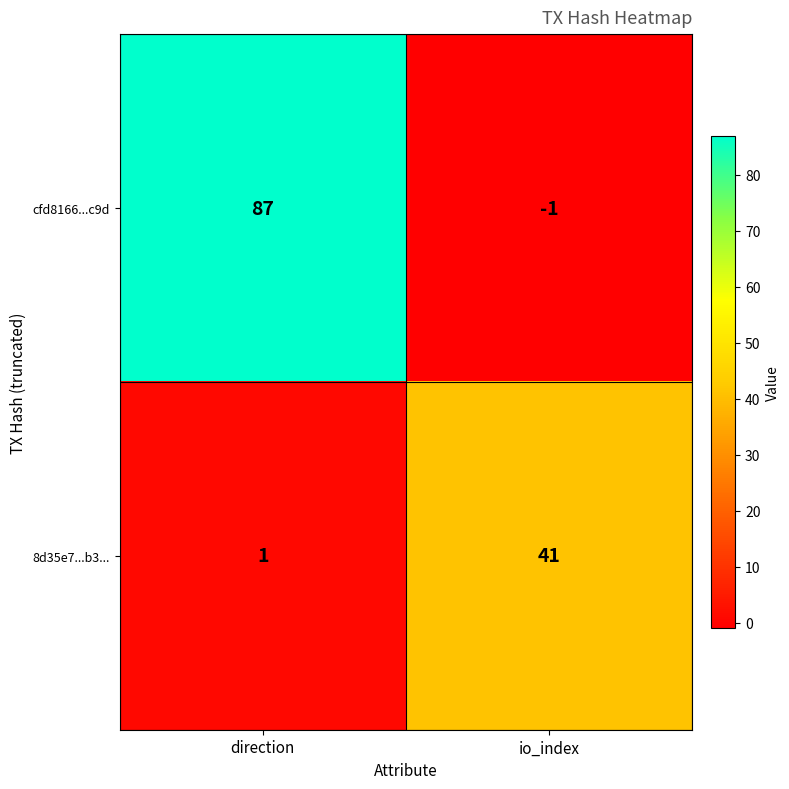

Rank the series by their maximum value, from lowest to highest.

8d35e7...b3..., cfd8166...c9d